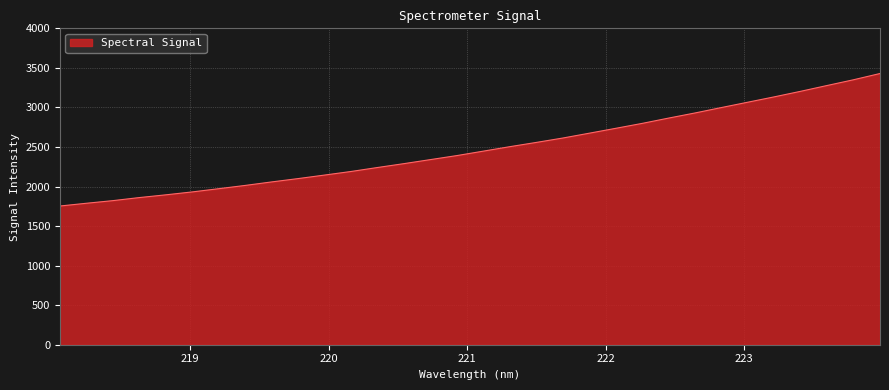

What is the smallest value displayed?

1753.7